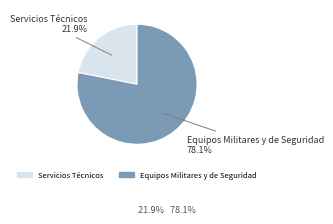

Do Equipos Militares y de Seguridad and Servicios Técnicos together represent more than half of the pie?

Yes